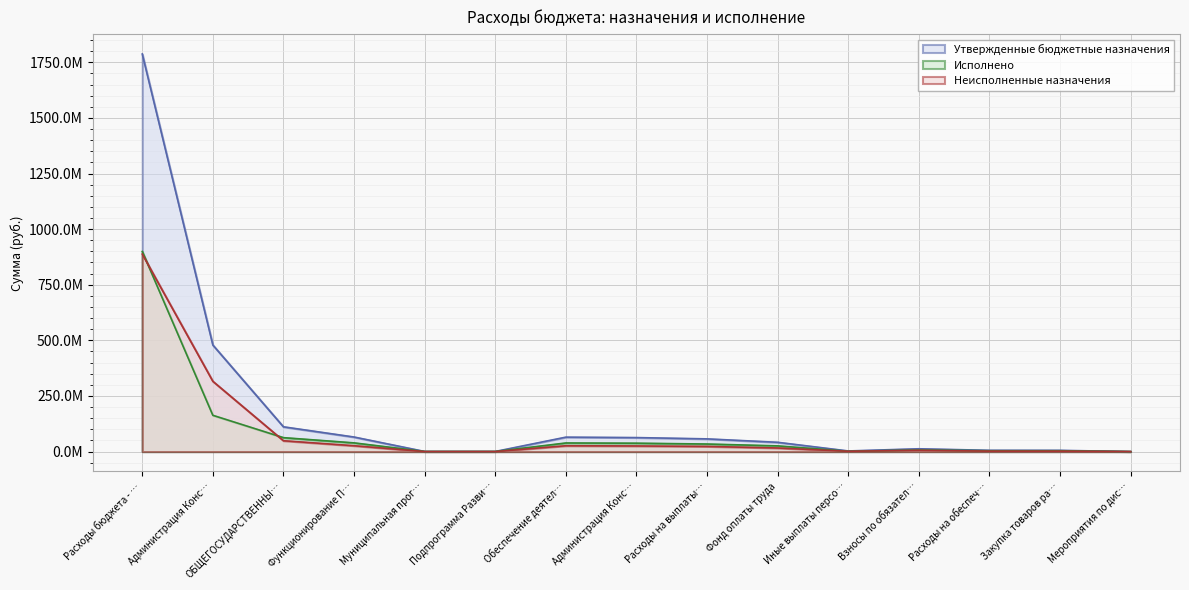

What is the sum of the Неисполненные назначения values at Фонд оплаты труда and Подпрограмма Разви…?

16276530.5